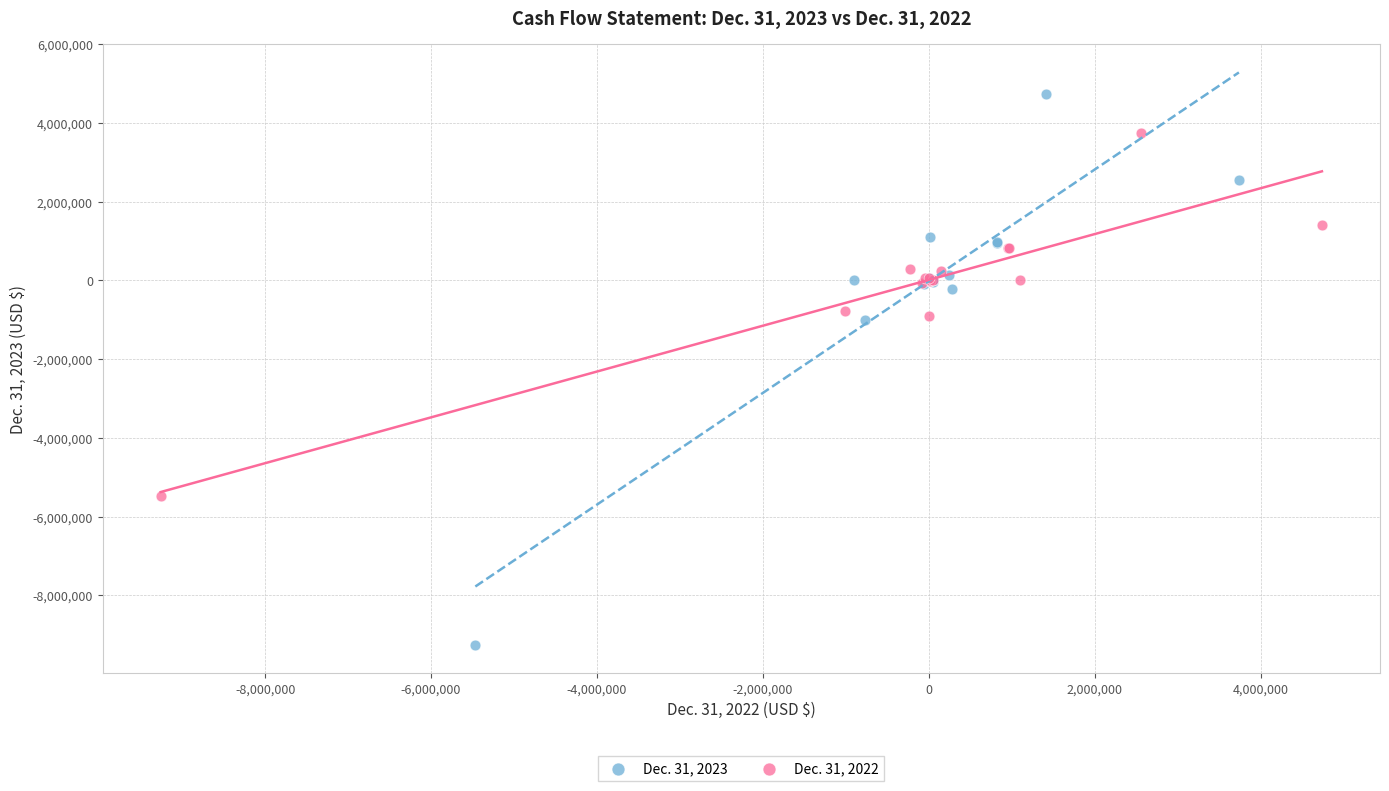

Which series has the widest spread of Y values?

Dec. 31, 2023